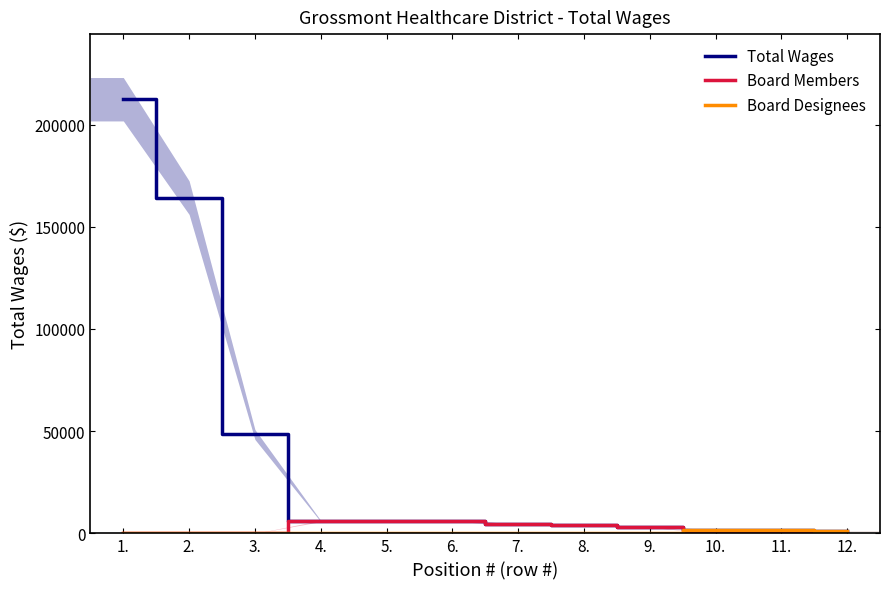

What is the spread (max minus min) of values at 11.?

1500